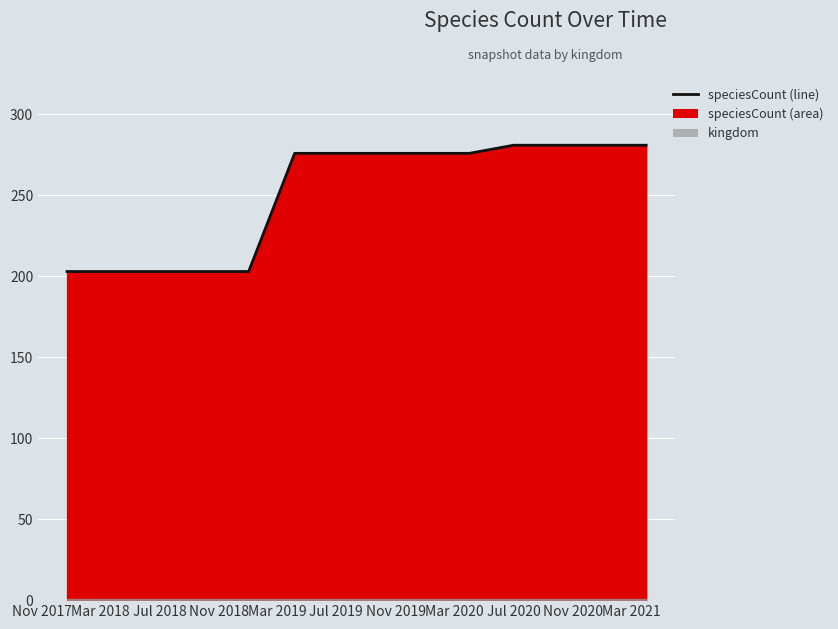

What is the smallest value displayed?

203